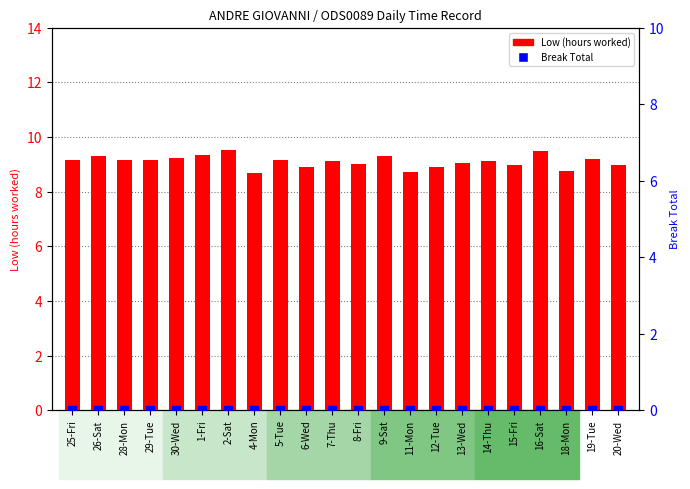

At how many categories does at least one series exceed 2?

22